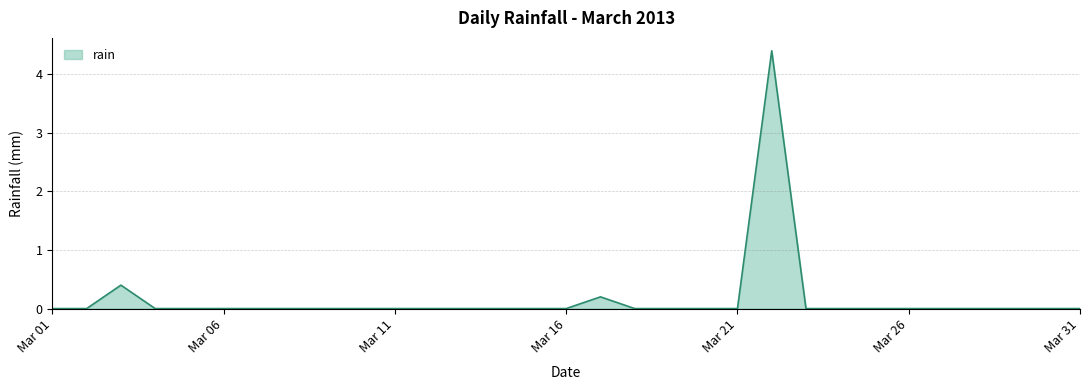

What is the difference between the maximum and minimum values?

4.4